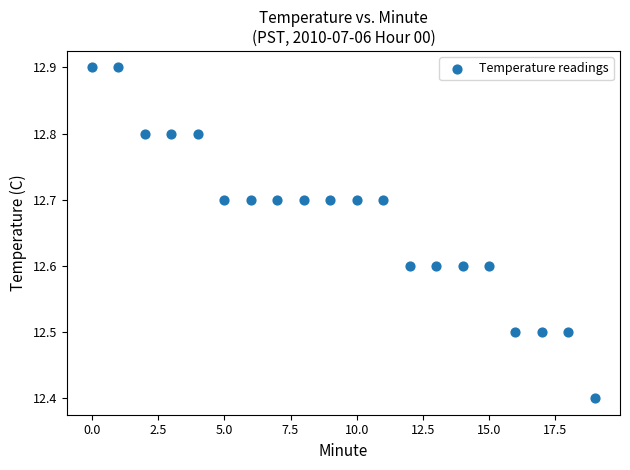

What Y value in the scatter plot is closest to 12?

12.4